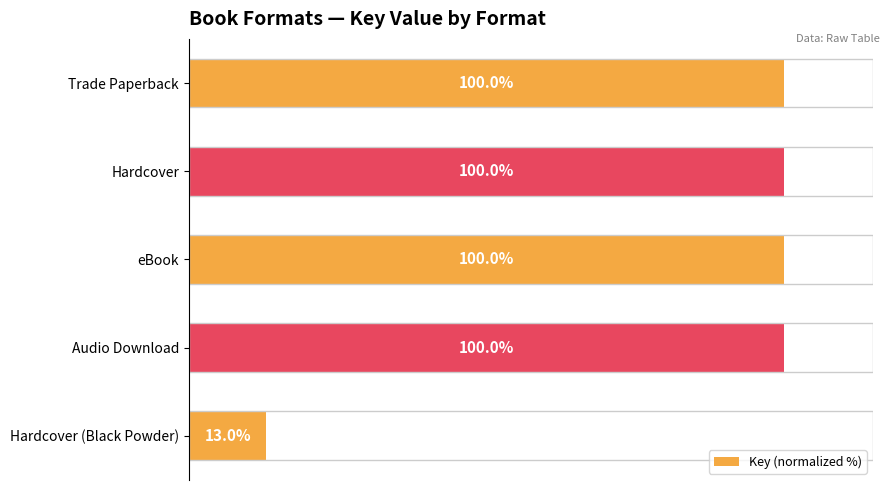

What is the label of the 4th bar from the bottom?

Hardcover